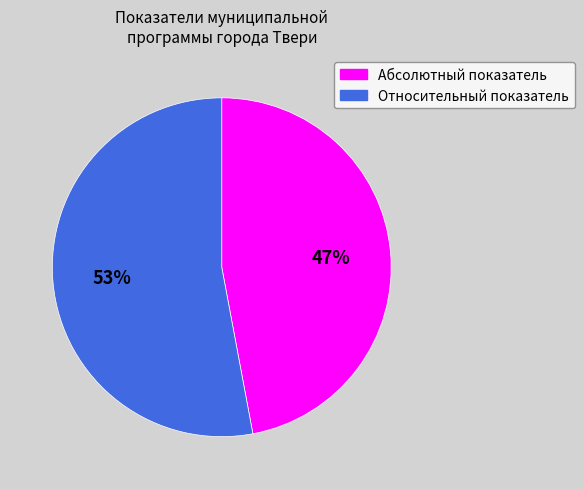

Combined, do Абсолютный показатель and Относительный показатель account for over 50%?

Yes